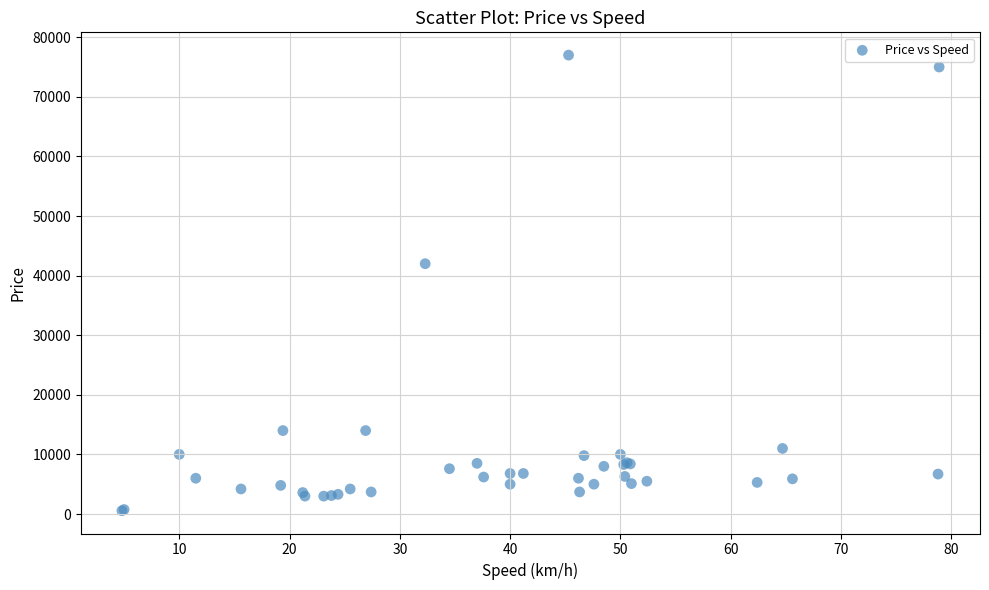

What Y value in the scatter plot is closest to 38775?

42000